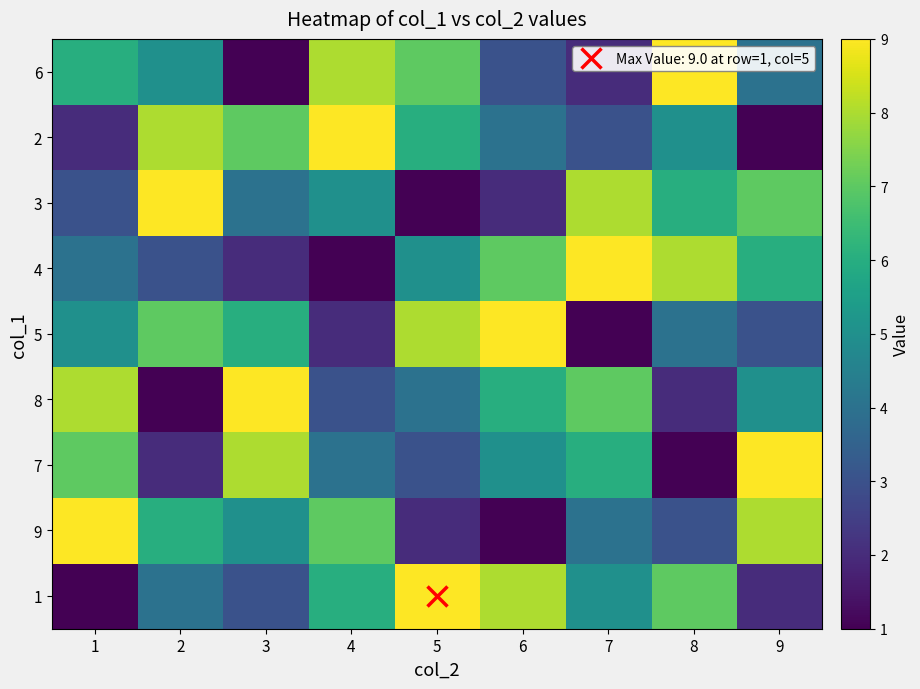

What is the smallest value displayed?

1